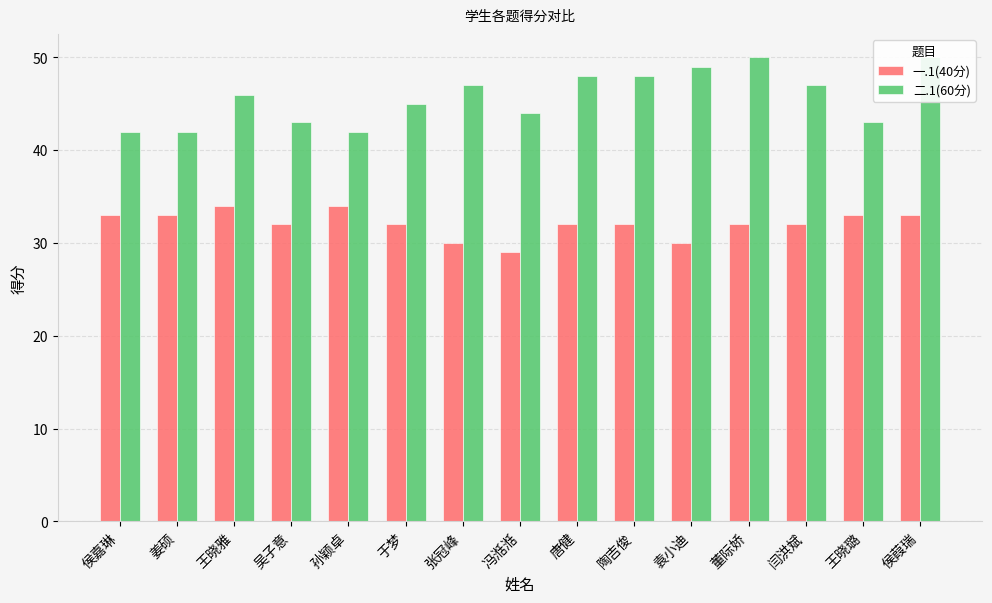

Reading right to left, list all the values displayed in this chart.

一.1(40分): 侯葭瑞=33	王晓璐=33	闫洪斌=32	董际娇=32	袁小迪=30	陶吉俊=32	唐健=32	冯湉湉=29	张冠峰=30	于梦=32	孙颖卓=34	吴子意=32	王晓雅=34	姜硕=33	侯嘉琳=33
二.1(60分): 侯葭瑞=50	王晓璐=43	闫洪斌=47	董际娇=50	袁小迪=49	陶吉俊=48	唐健=48	冯湉湉=44	张冠峰=47	于梦=45	孙颖卓=42	吴子意=43	王晓雅=46	姜硕=42	侯嘉琳=42